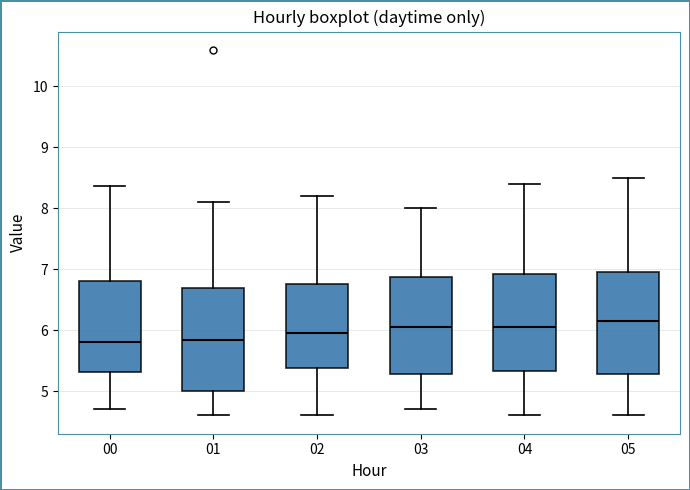

Where is the lower edge of the box at x = 05 on the y-axis? The values are not printed on the chart, so give them approximately, as read against the axis.

5.3